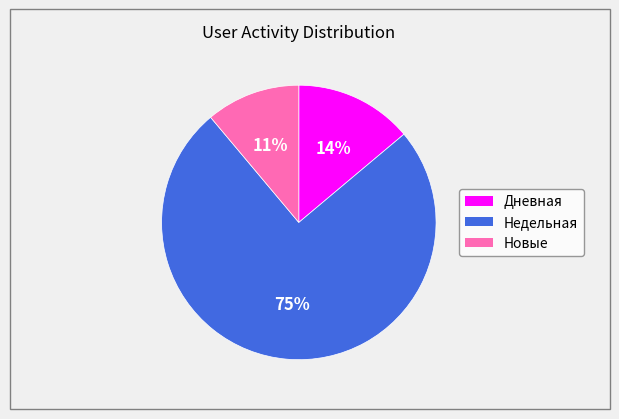

Is it true that Недельная is 75% of the pie?

True